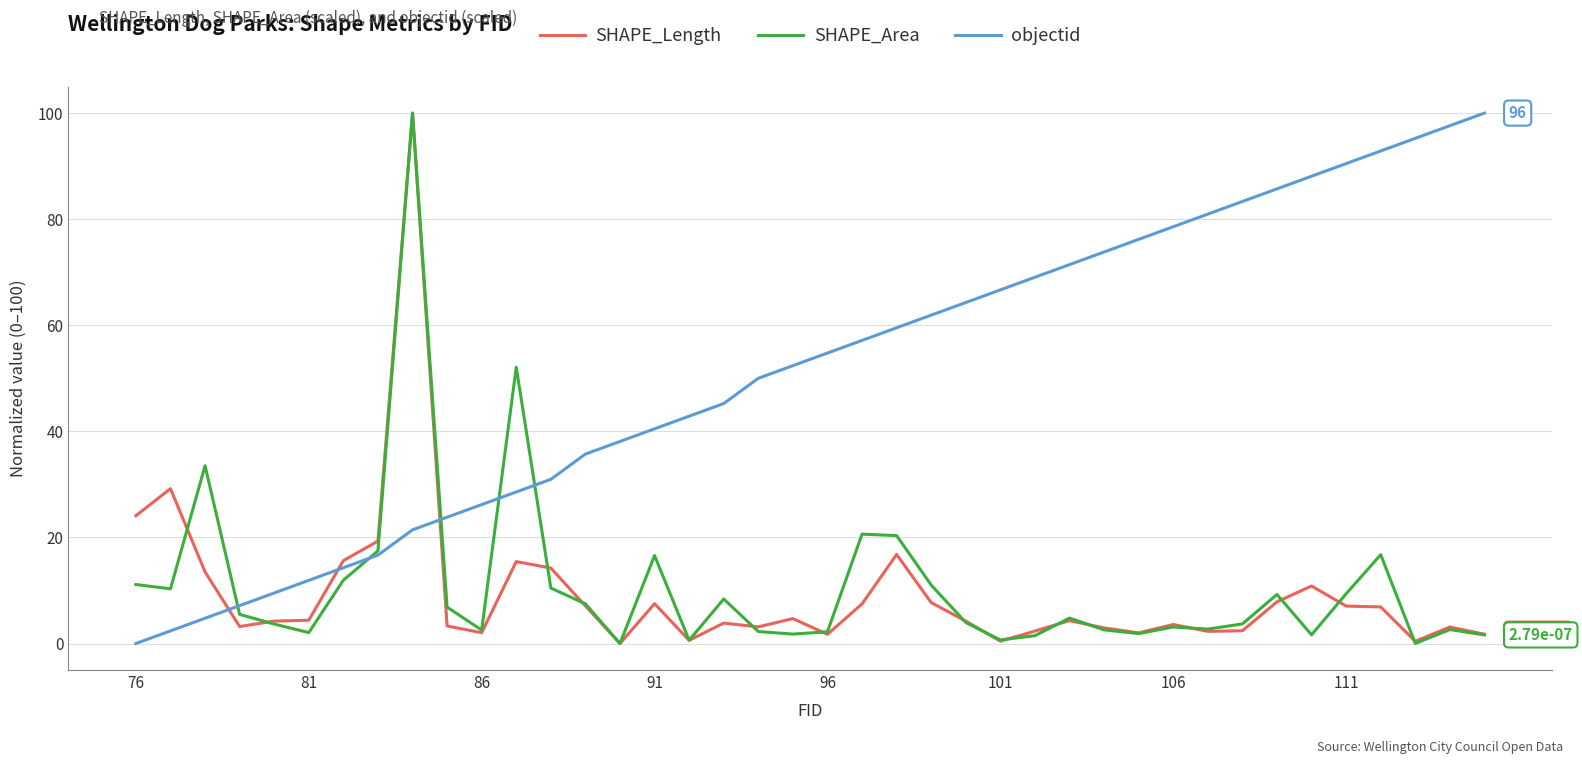

Which series has the largest total across all categories?

objectid